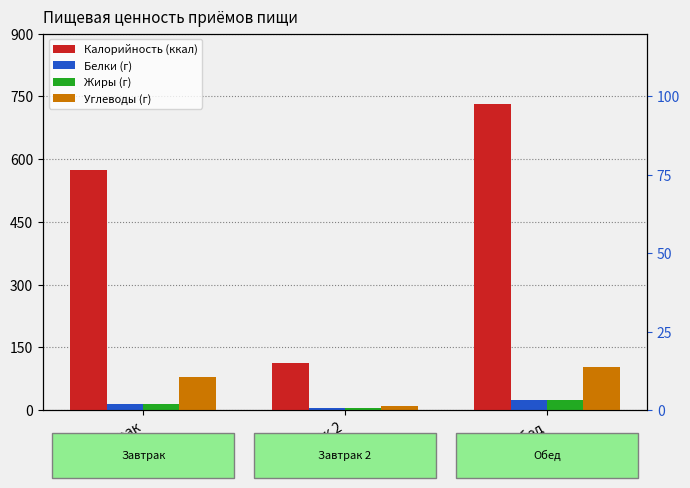

What is the maximum value shown in the chart?

732.7